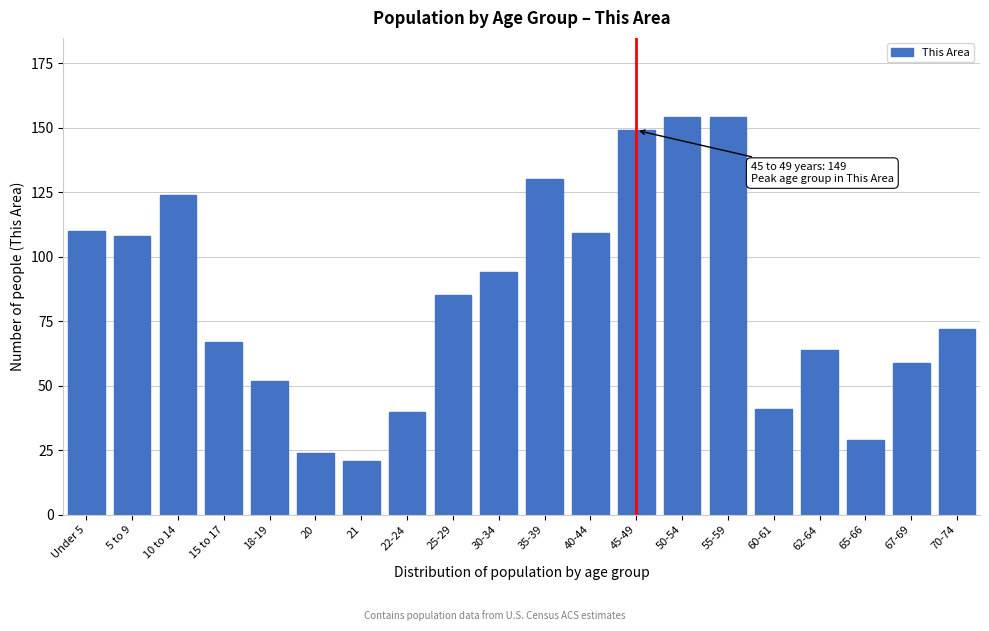

Reading left to right, transcribe all the data shown in this chart.

110	108	124	67	52	24	21	40	85	94	130	109	149	154	154	41	64	29	59	72